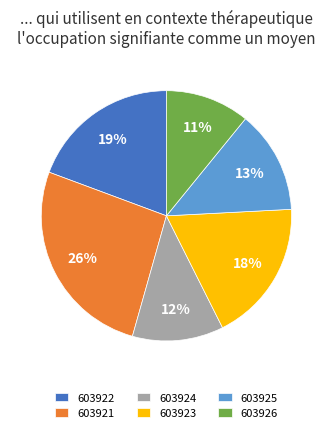

To the nearest percent, what percentage of the pie is 603924?

12%